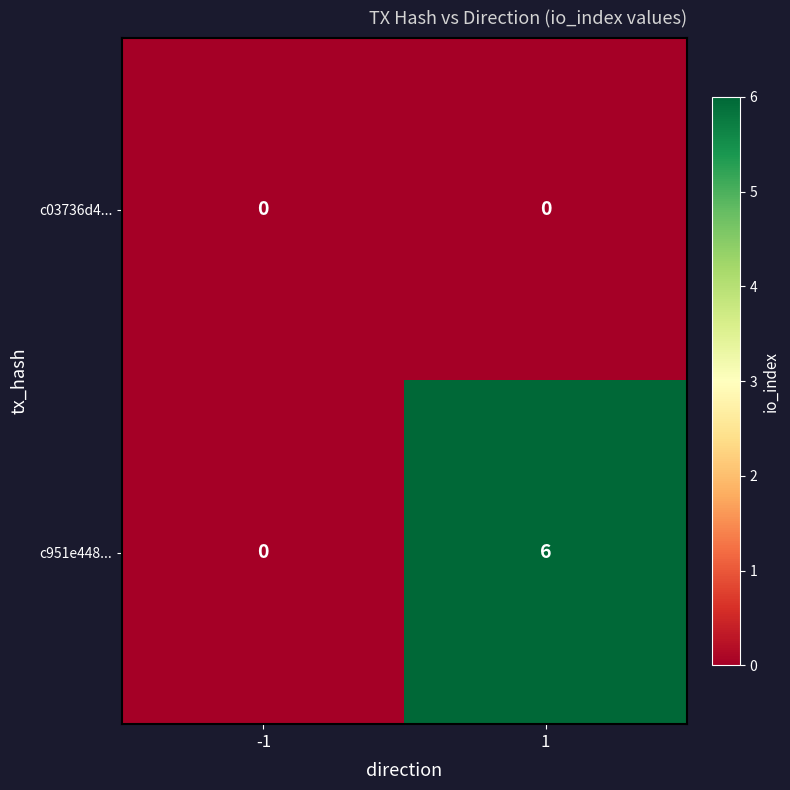

Rank the series by their average value, from highest to lowest.

c951e448..., c03736d4...